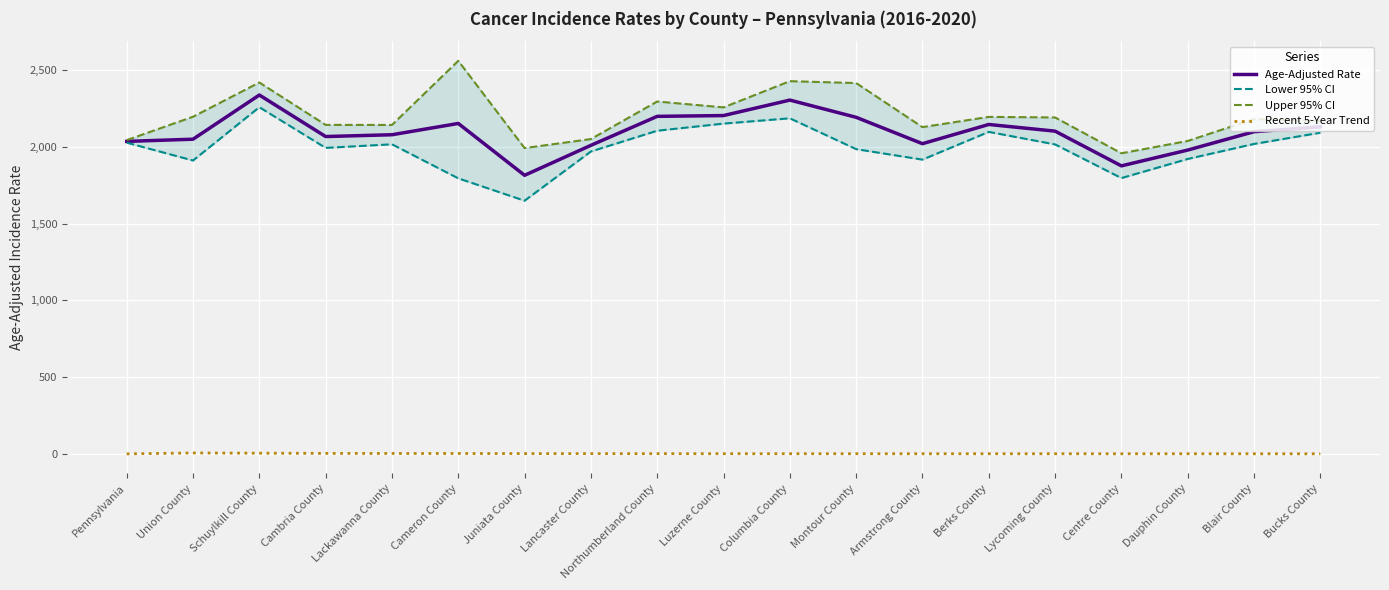

The Upper 95% CI series shows 2257.4 at Luzerne County. True or false?

True